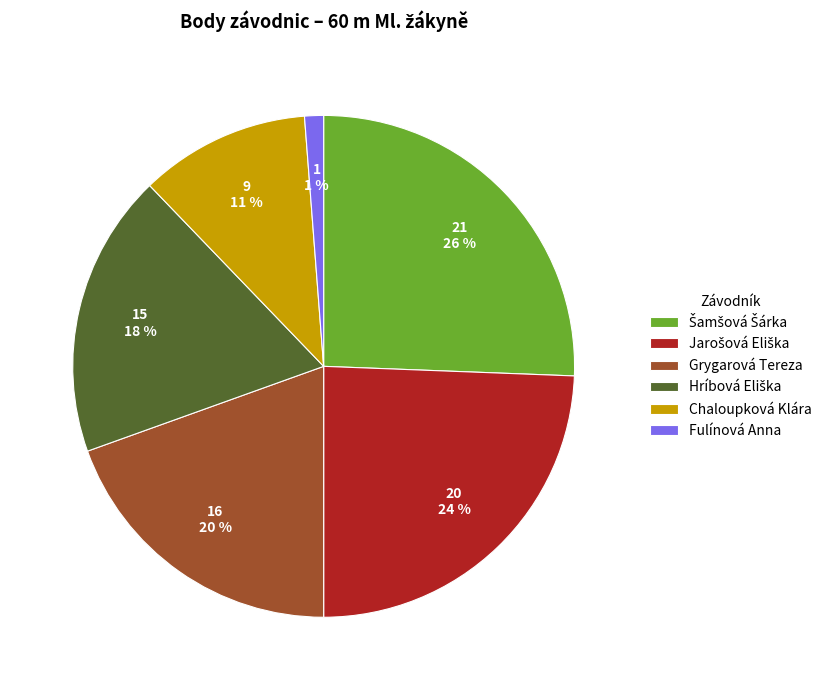

Which category has the smallest portion of the pie?

Fulínová Anna